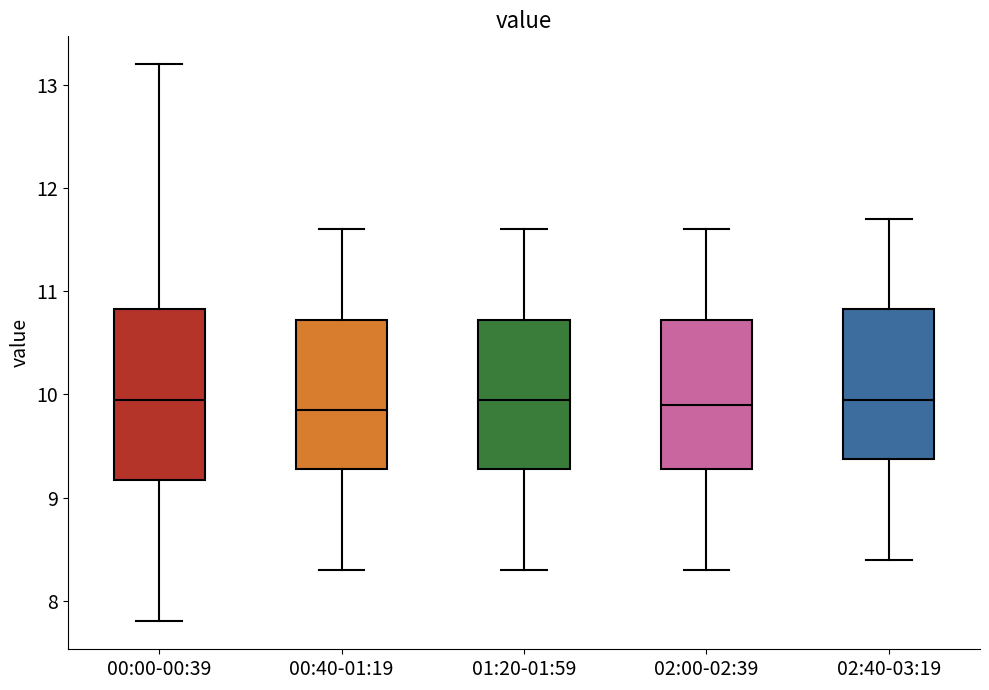

Reading left to right, read every box against the y-axis: the position of its median line, the range the box covers, and the ends of its whiskers. The values are not printed on the chart, so give them approximately, as read against the axis.

00:00-00:39: median 10.0, box 9.2 to 10.8, whiskers 7.8 to 13.2
00:40-01:19: median 9.9, box 9.3 to 10.7, whiskers 8.3 to 11.6
01:20-01:59: median 10.0, box 9.3 to 10.7, whiskers 8.3 to 11.6
02:00-02:39: median 9.9, box 9.3 to 10.7, whiskers 8.3 to 11.6
02:40-03:19: median 10.0, box 9.4 to 10.8, whiskers 8.4 to 11.7